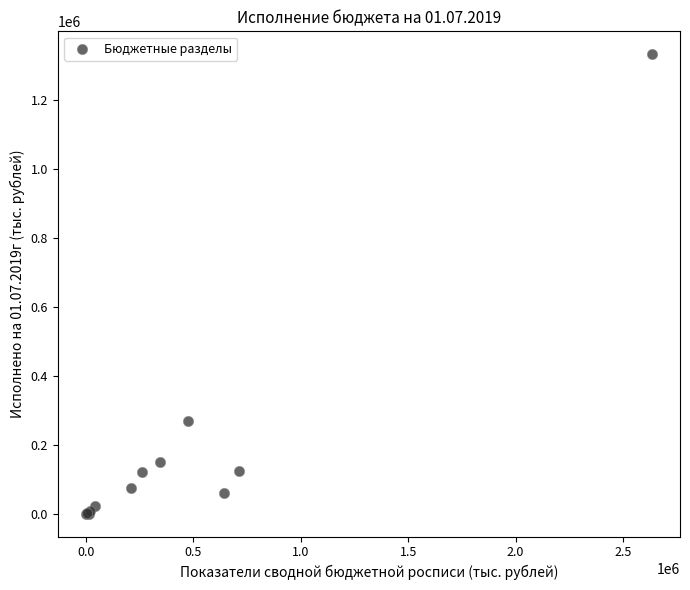

What Y value in the scatter plot is closest to 665622?

267052.9